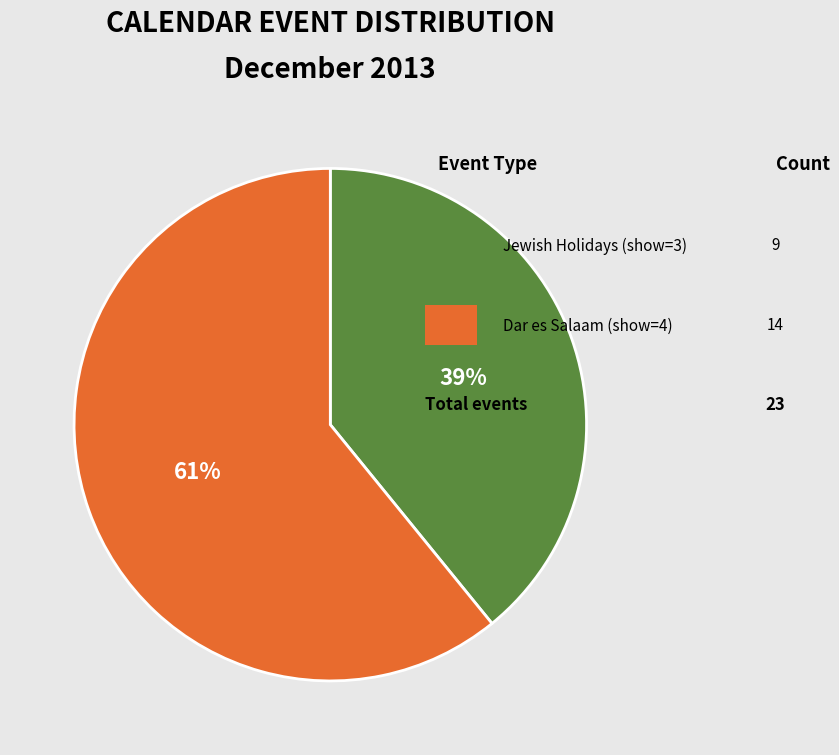

Does any single category account for the majority?

Yes